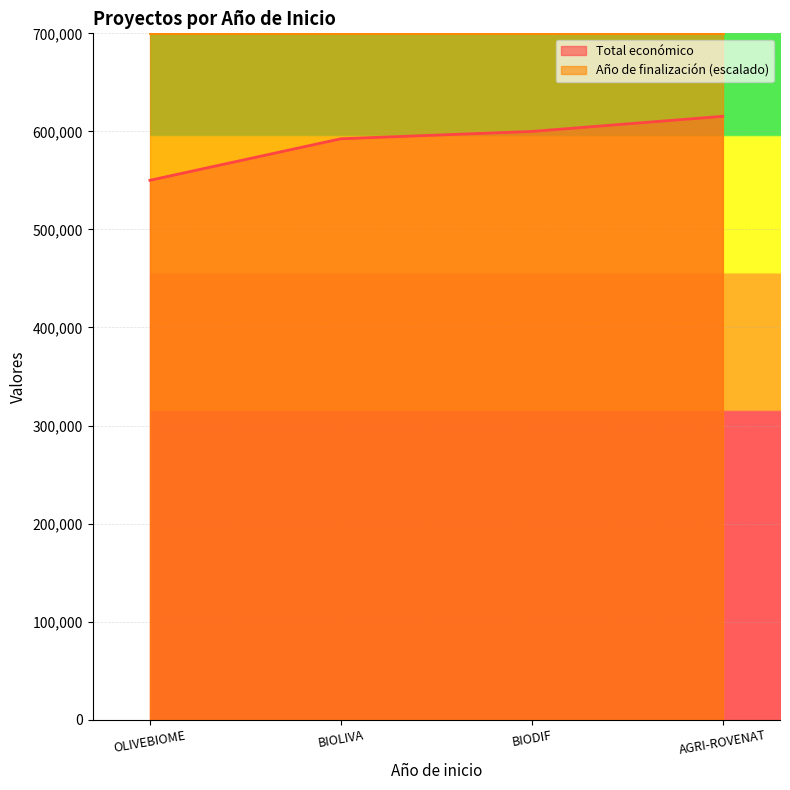

How many lines are shown in the chart?

2